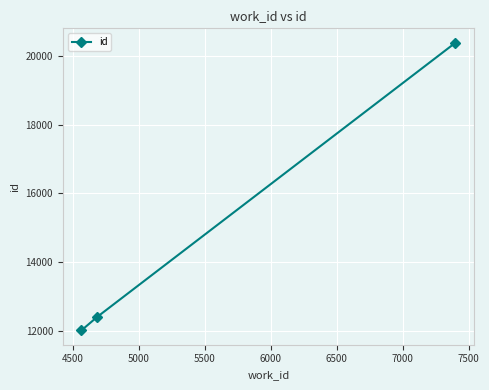

How many data points are less than 12397?

1